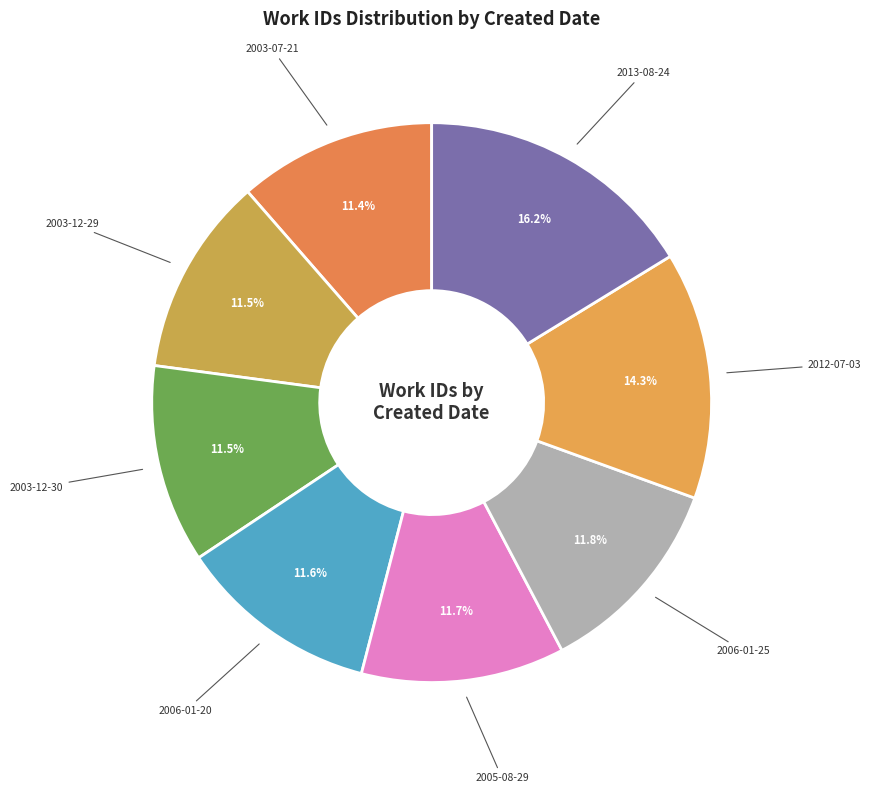

Do 2003-12-29 and 2003-12-30 together represent more than half of the pie?

No